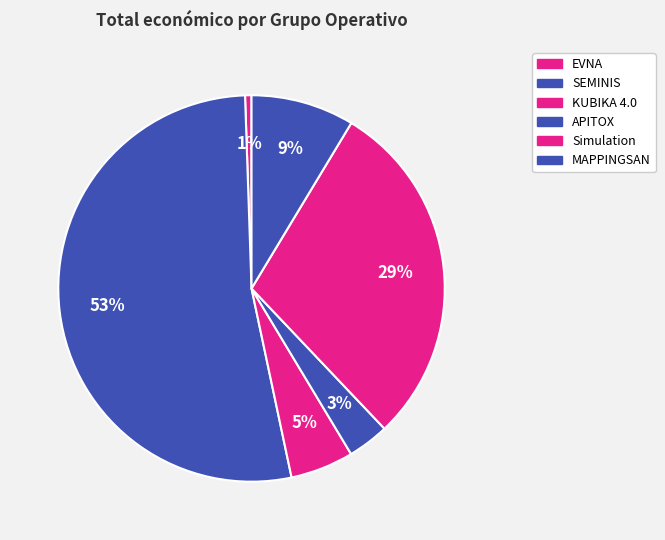

To the nearest percent, what percentage of the pie is MAPPINGSAN?

9%